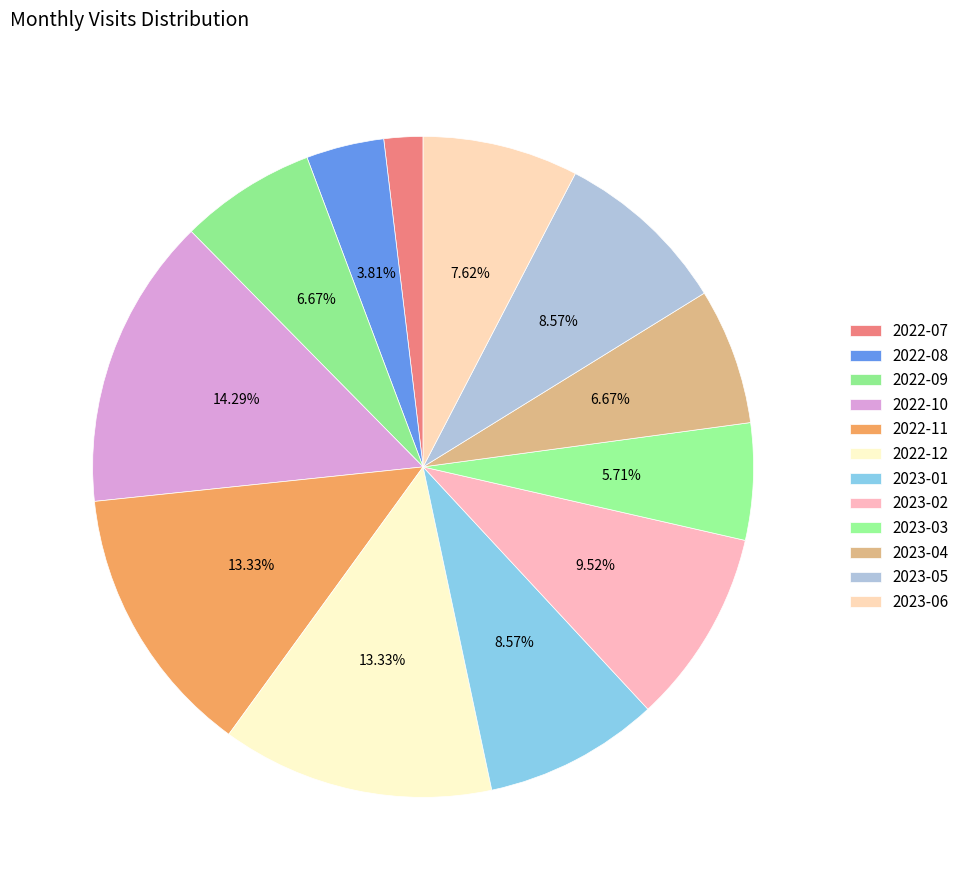

What is the largest slice in the pie chart?

2022-10